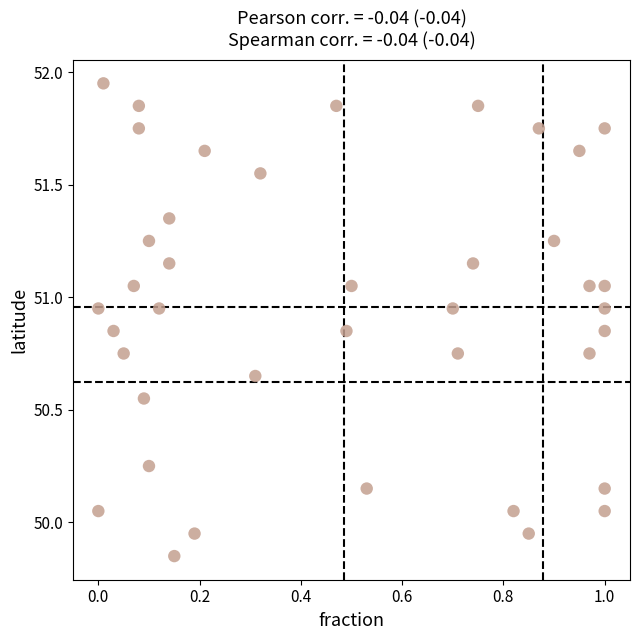

What is the range of X values (max minus min)?

1.0